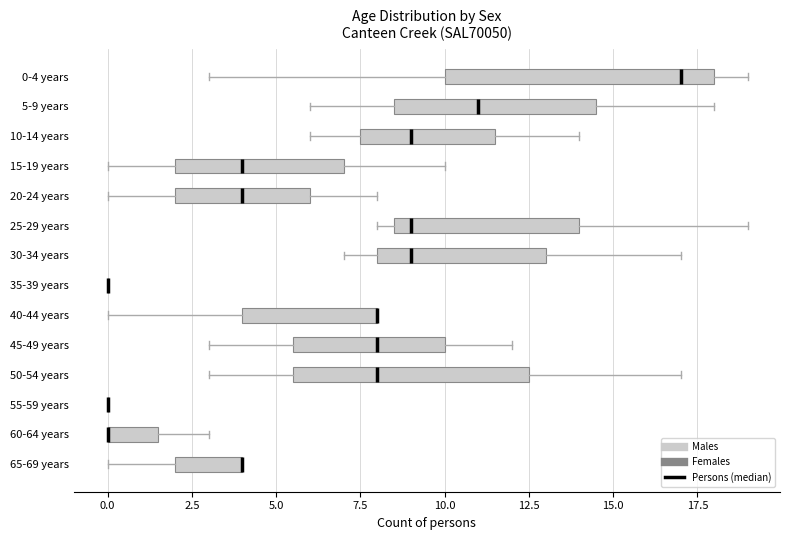

Comparing the boxes themselves (not the whiskers), which one is the widest?

0-4 years